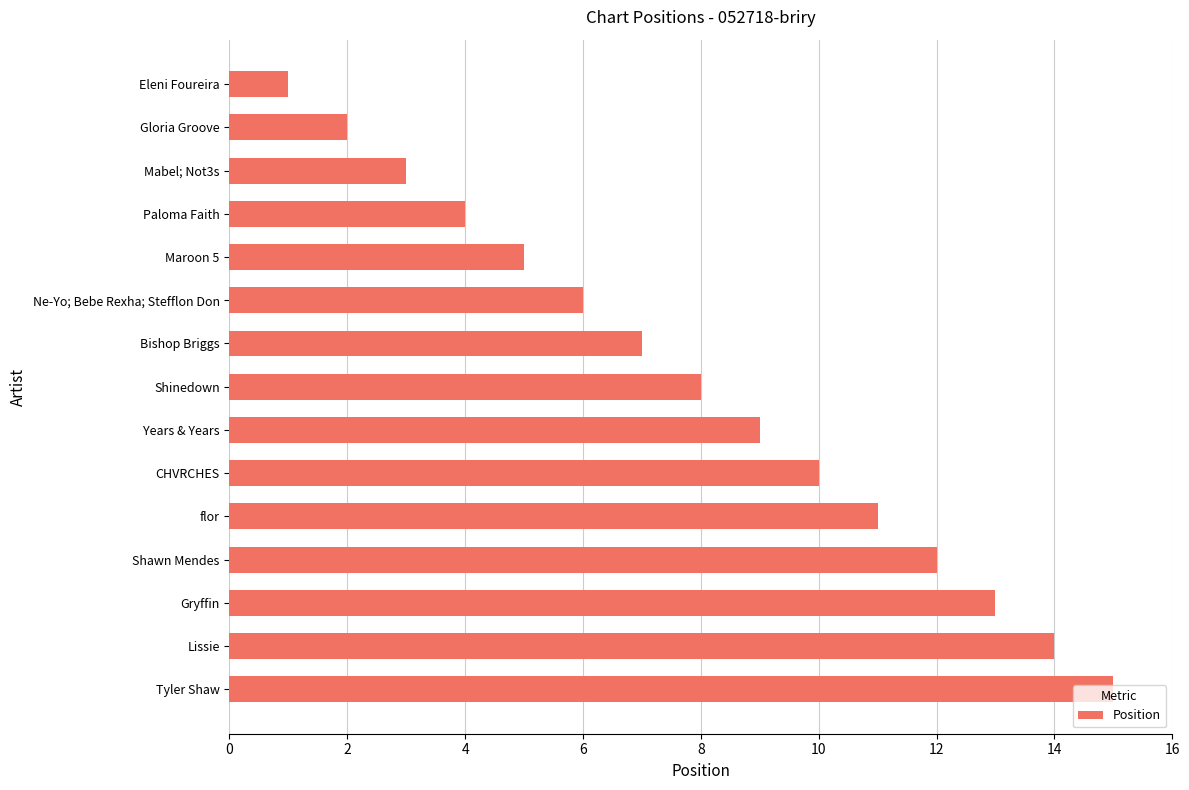

What is the average value?

8